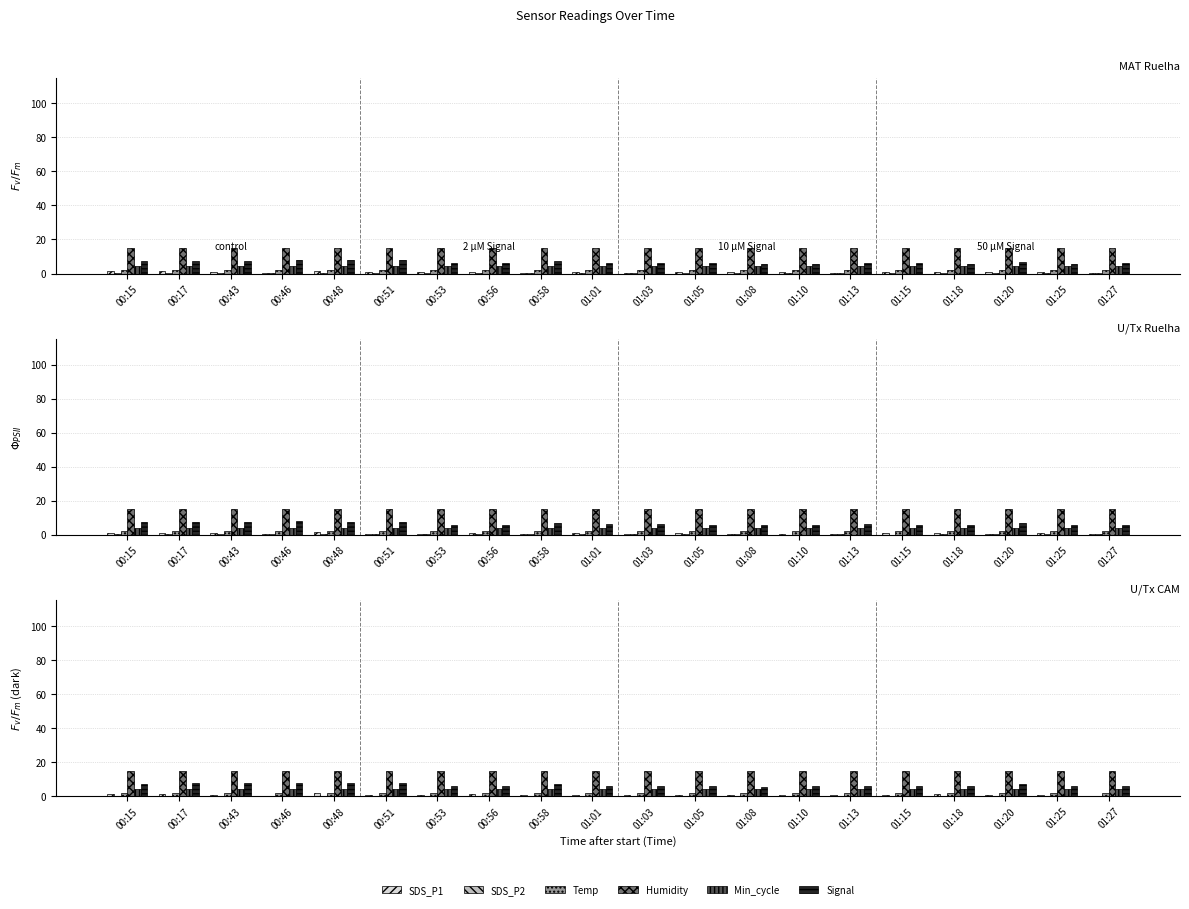

What is the value of the SDS_P2 bar at the 16th from the left?

0.2